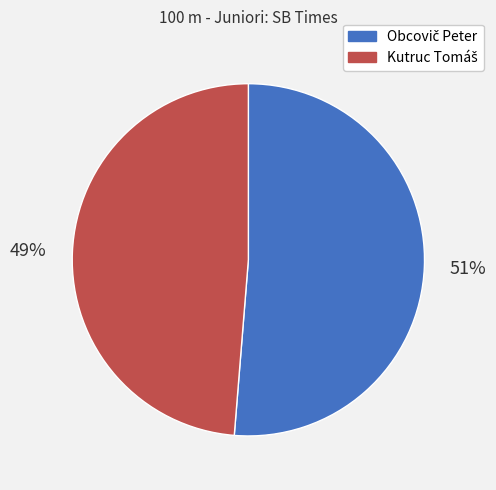

To the nearest percent, what is the average slice percentage?

50%